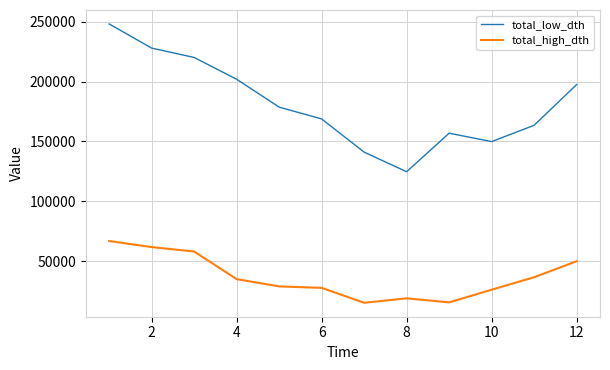

Which series has the largest total across all categories?

total_low_dth